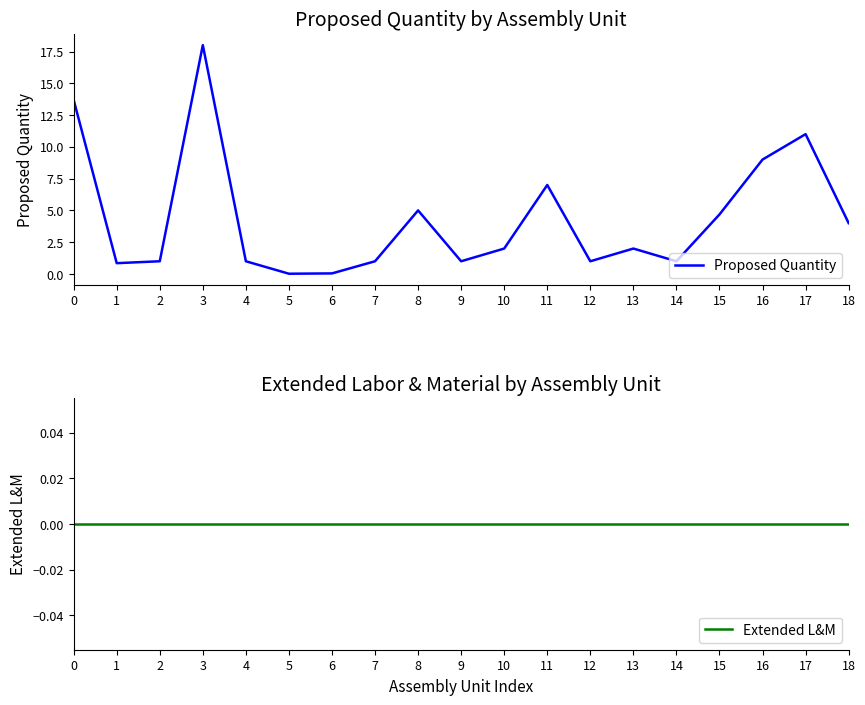

What is the maximum value for Proposed Quantity?

18.0